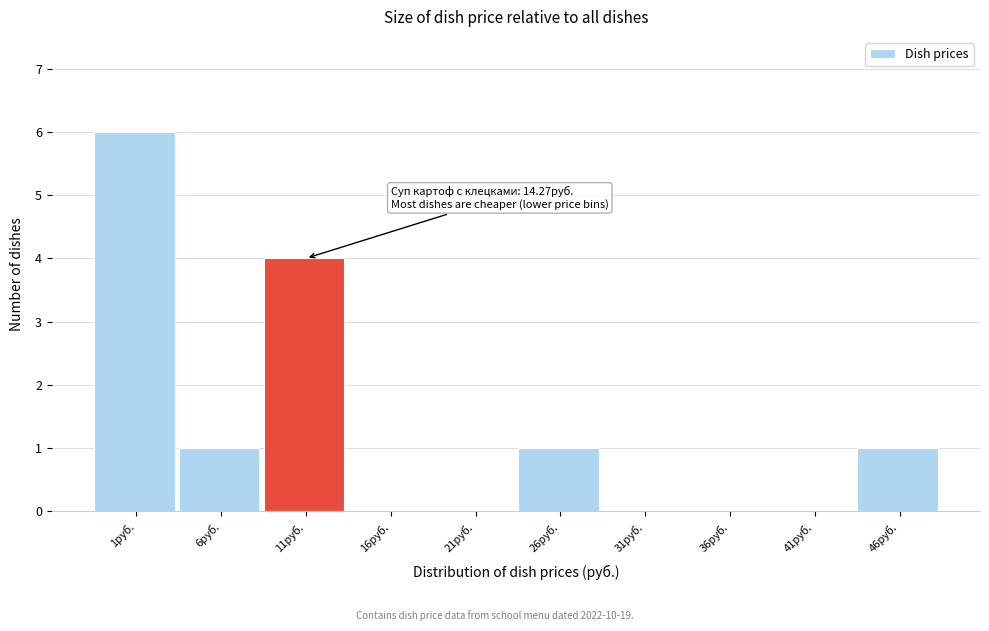

Reading right to left, transcribe all the data shown in this chart.

46руб.=1	41руб.=0	36руб.=0	31руб.=0	26руб.=1	21руб.=0	16руб.=0	11руб.=4	6руб.=1	1руб.=6